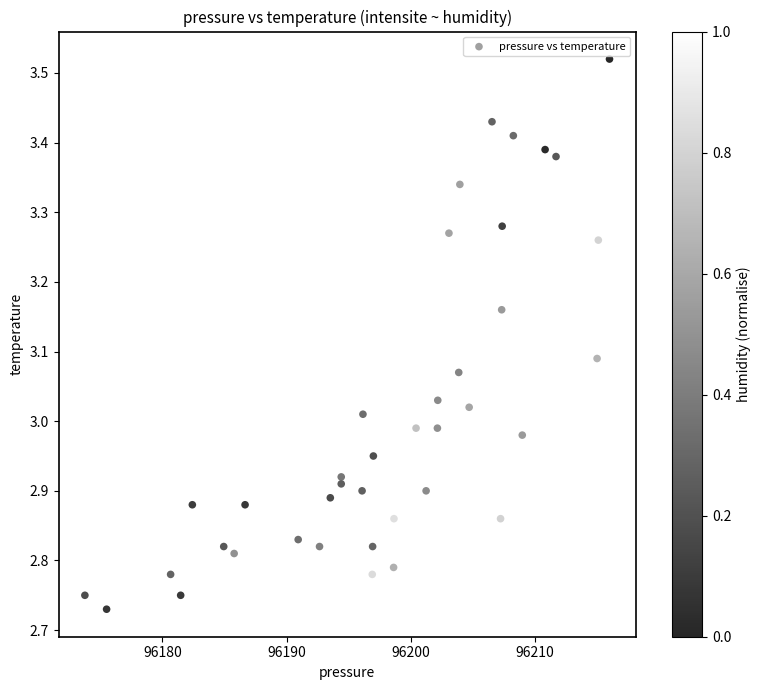

What is the range of Y values (max minus min)?

0.8